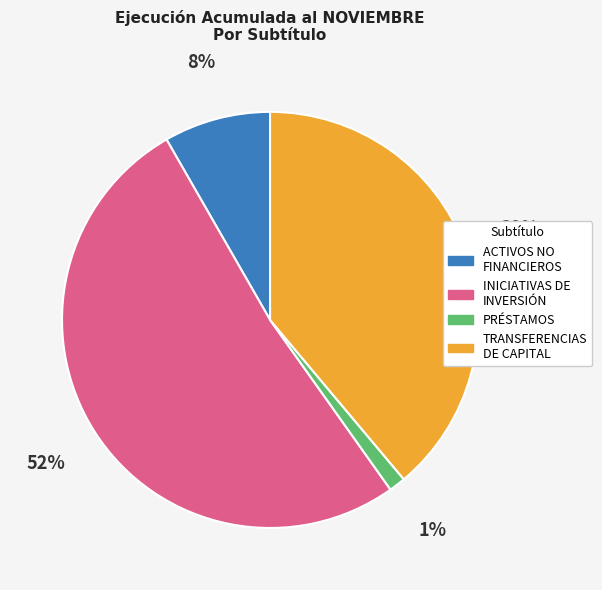

To the nearest percent, what is the average slice percentage?

25%